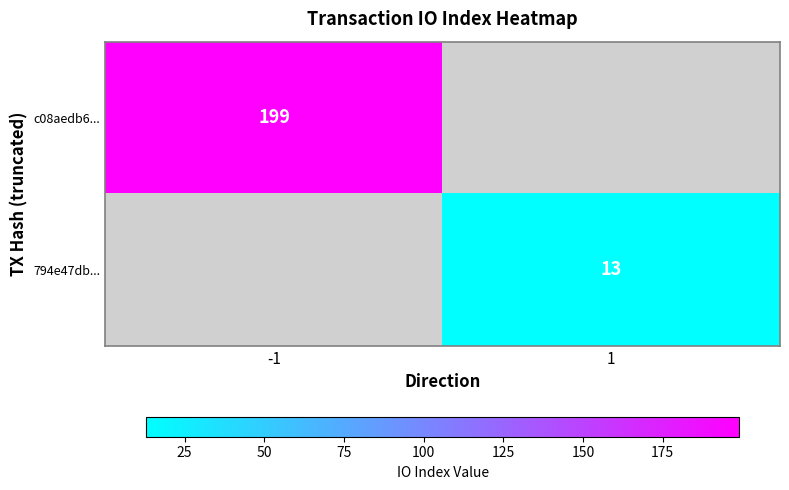

Is the value of 794e47db... at 1 greater than the value of c08aedb6... at -1?

No